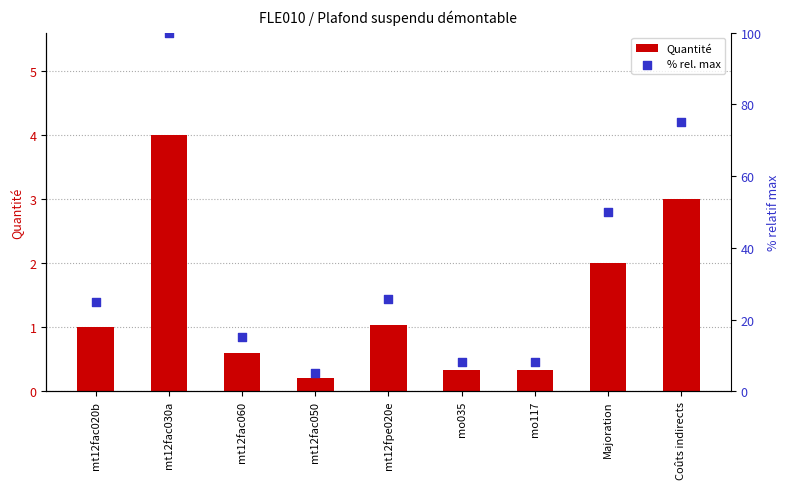

Is the value of % rel. max at mt12fac030a greater than the value of Quantité at mt12fac020b?

Yes